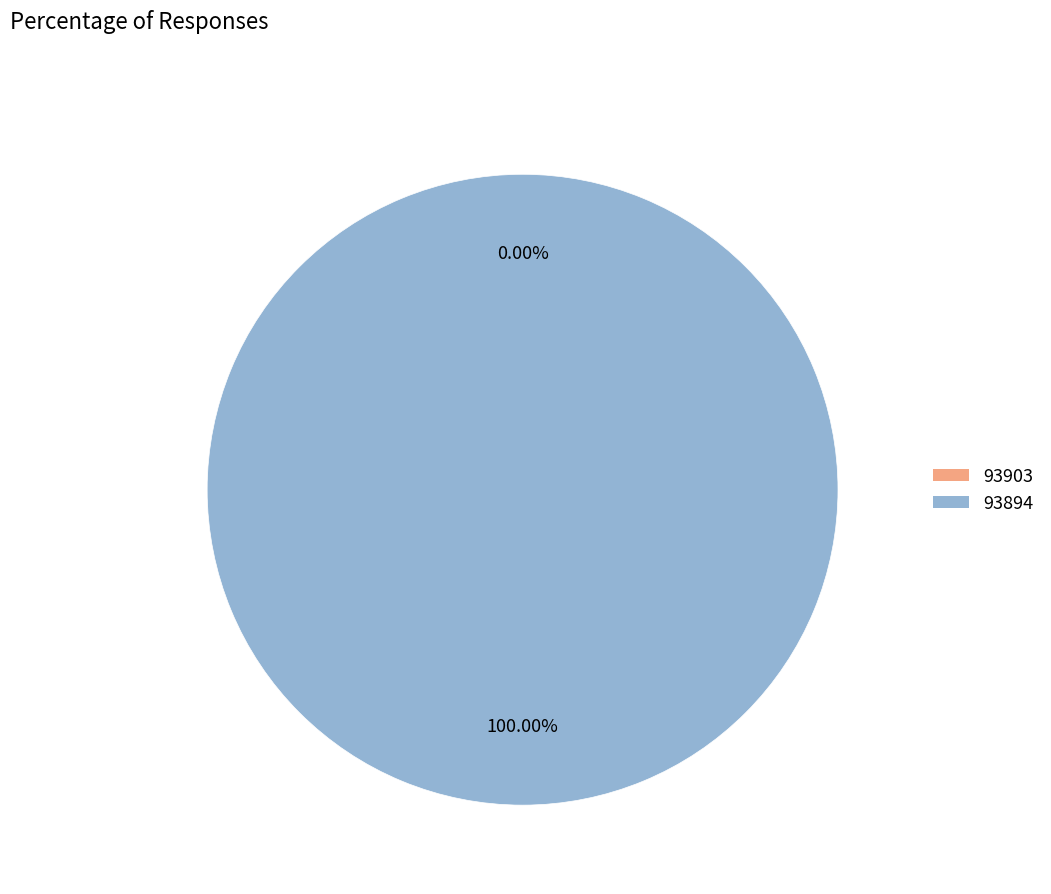

True or false: 93903 accounts for 1% of the total.

False